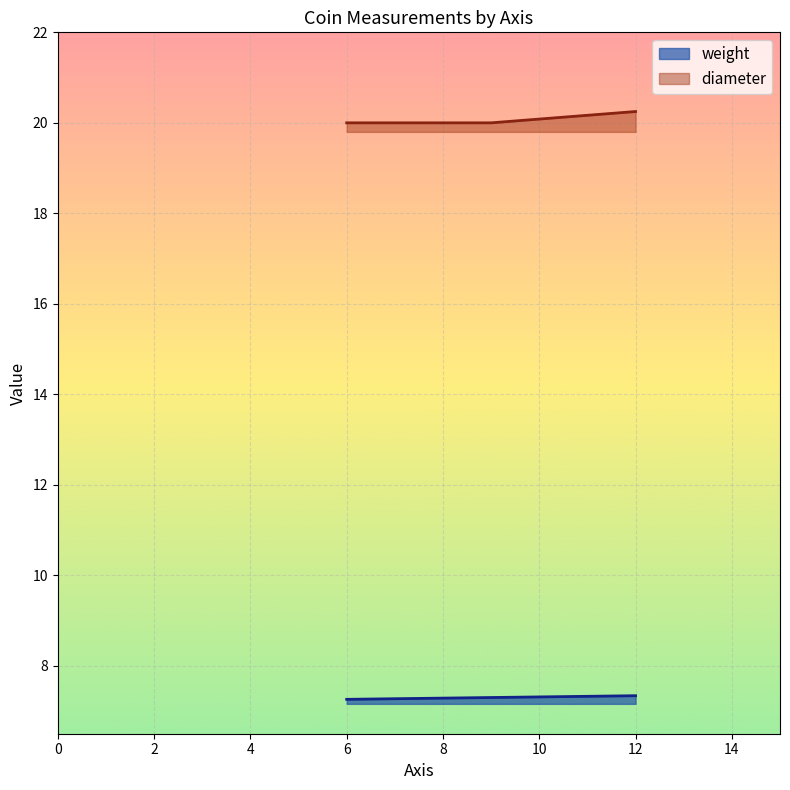

True or false: weight has a value of 3.4 at 12.

False